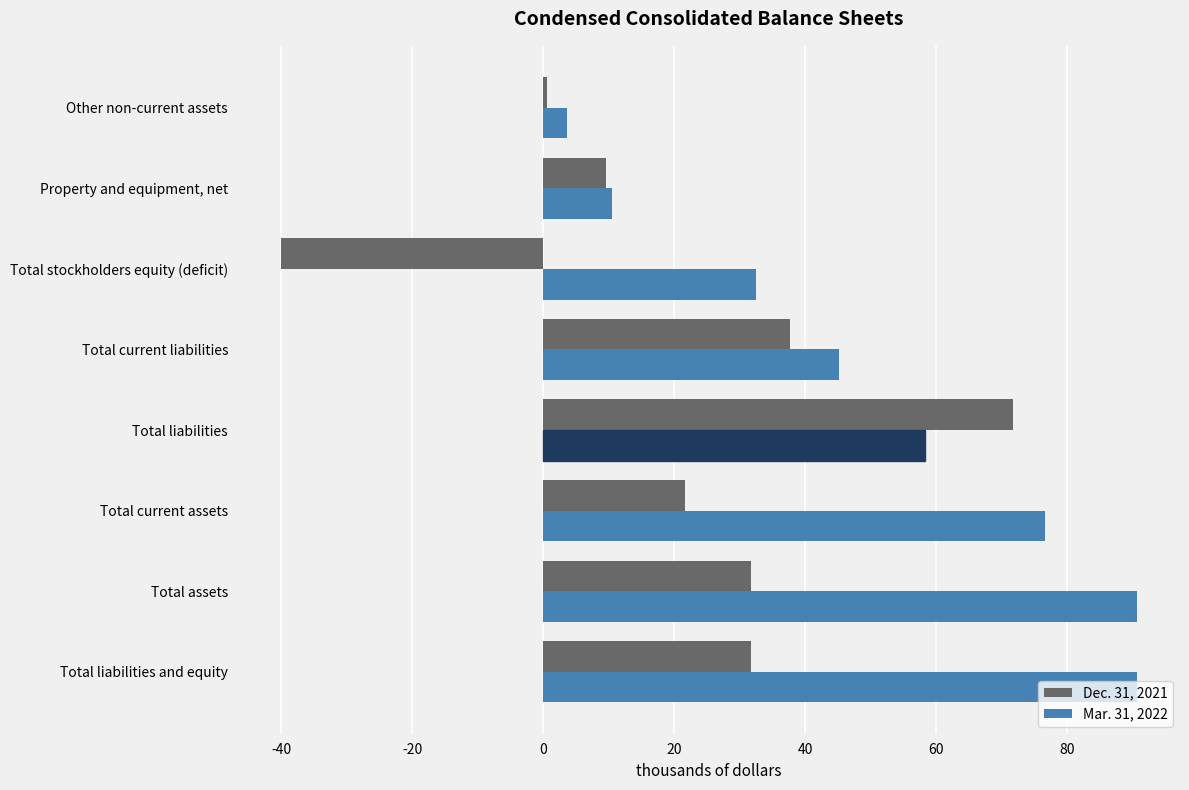

What are all the series names shown in the legend?

Dec. 31, 2021, Mar. 31, 2022